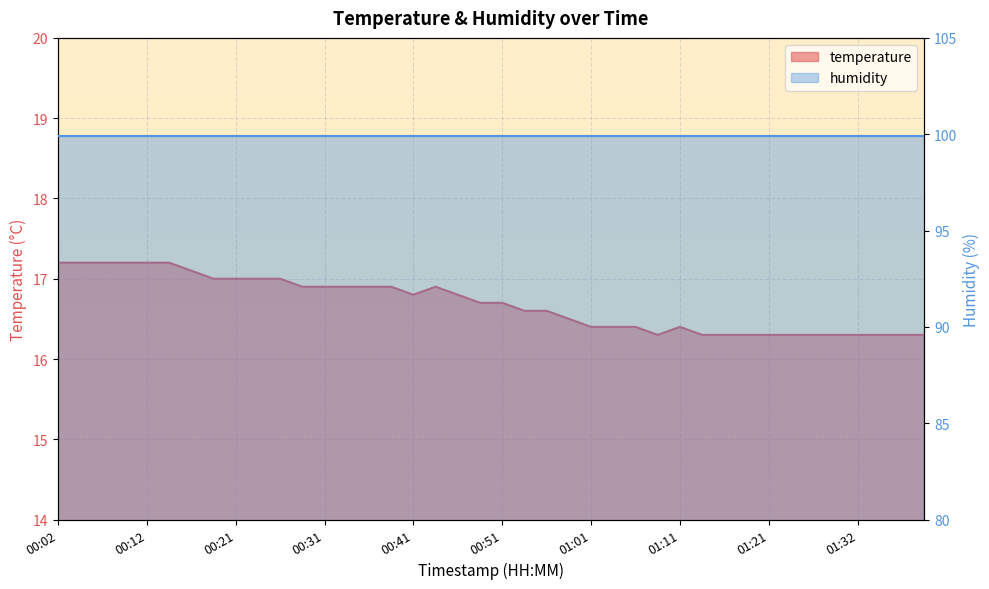

Rank the categories by value from lowest to highest.

01:08, 01:13, 01:16, 01:18, 01:21, 01:24, 01:27, 01:29, 01:32, 01:34, 01:37, 01:40, 01:01, 01:04, 01:06, 01:11, 00:58, 00:53, 00:56, 00:49, 00:51, 00:41, 00:46, 00:29, 00:31, 00:34, 00:36, 00:39, 00:44, 00:19, 00:21, 00:24, 00:26, 00:17, 00:02, 00:04, 00:07, 00:09, 00:12, 00:14